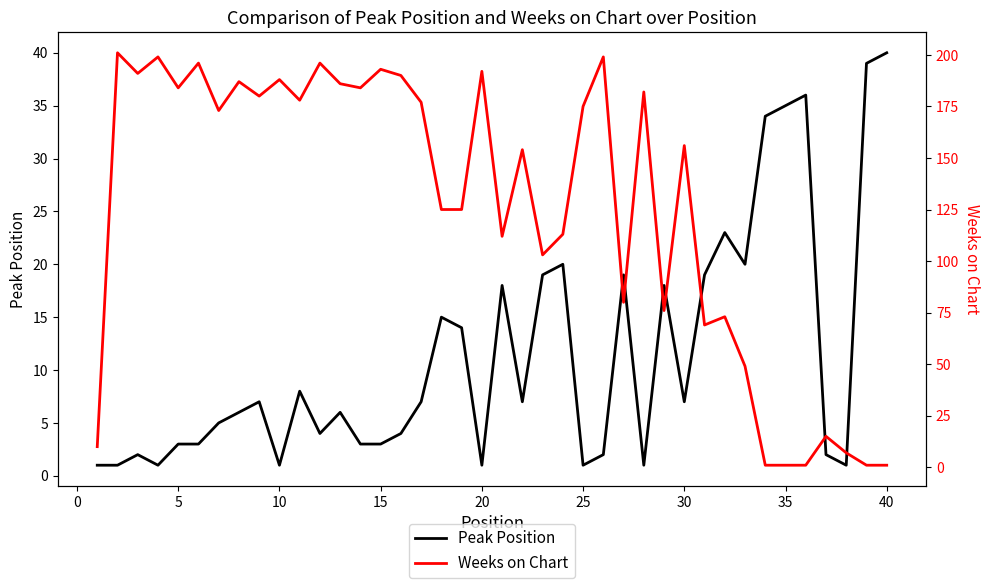

Does the chart have visible grid lines?

No